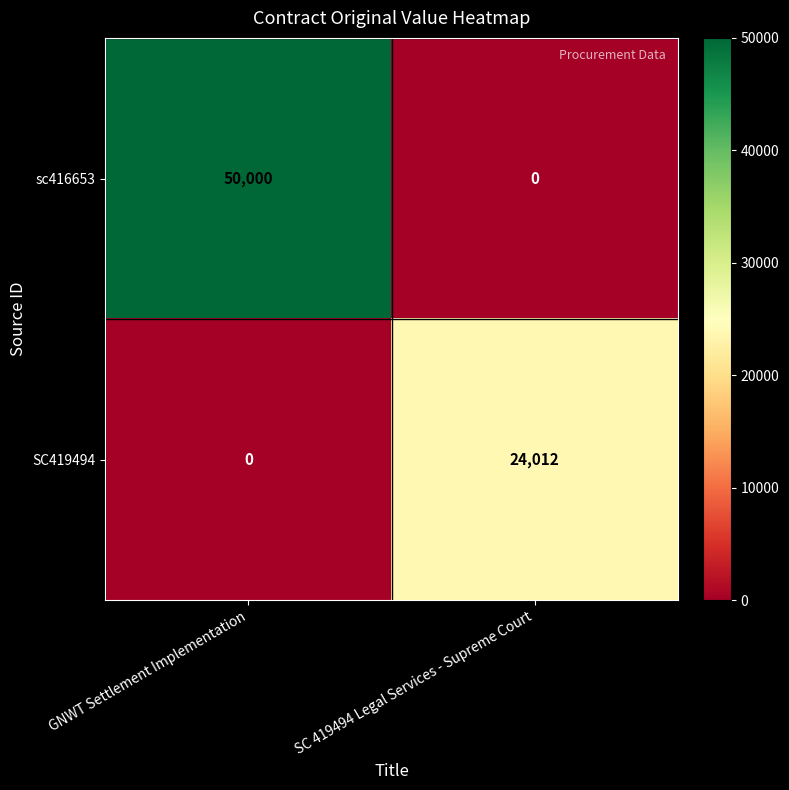

How many positive values does the SC419494 series have?

1